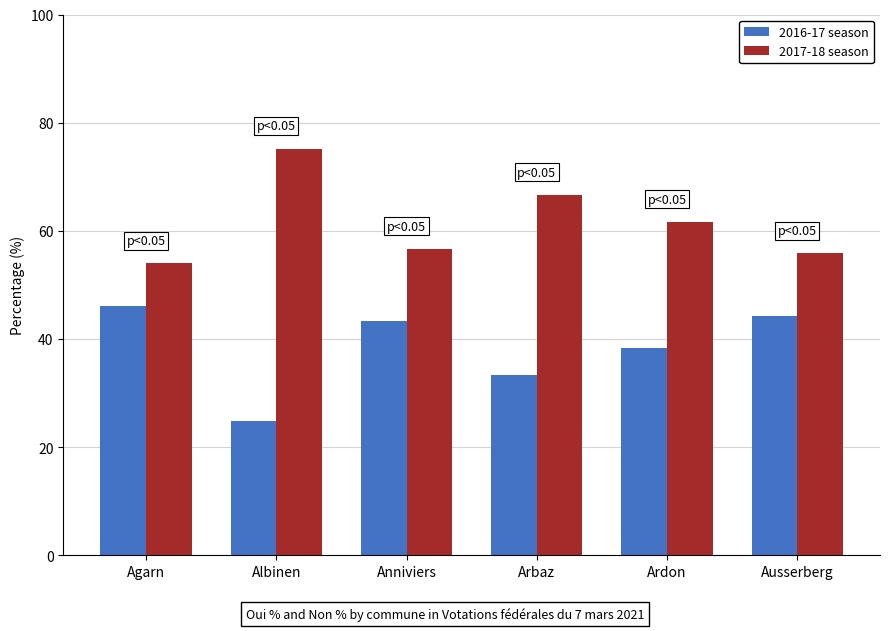

What is the value of the 2016-17 season bar at the 3rd from the left?

43.3